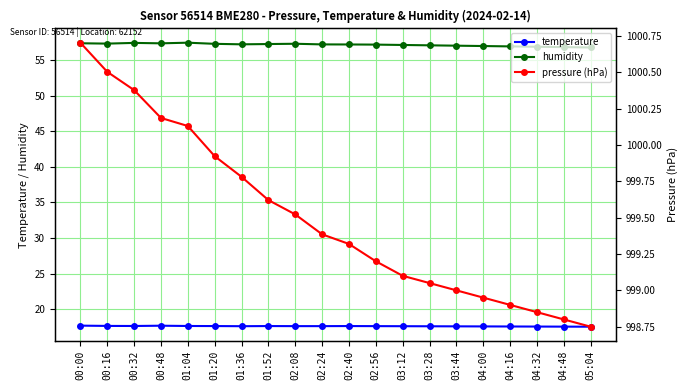

Between 01:20 and 02:08, which series saw the biggest shift?

pressure (hPa)